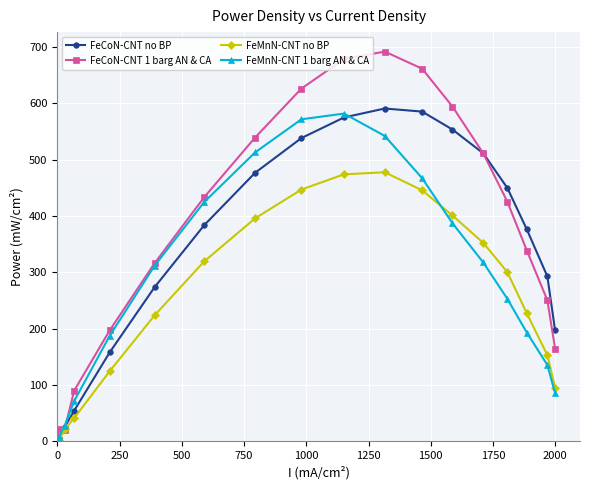

List the series in order of their overall mean, highest first.

FeCoN-CNT 1 barg AN & CA, FeCoN-CNT no BP, FeMnN-CNT 1 barg AN & CA, FeMnN-CNT no BP